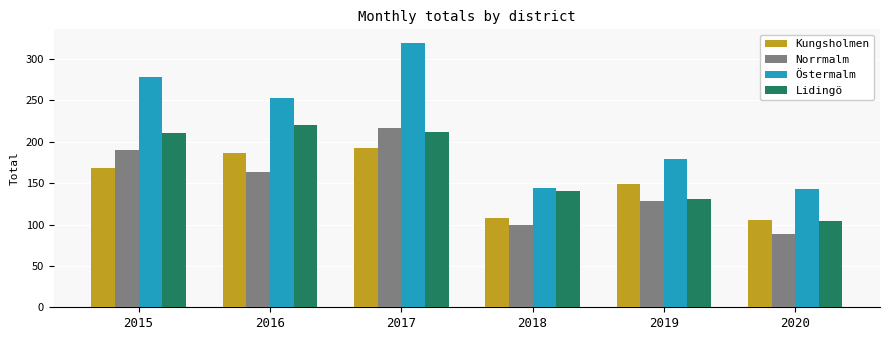

How many data points does each series have?

6